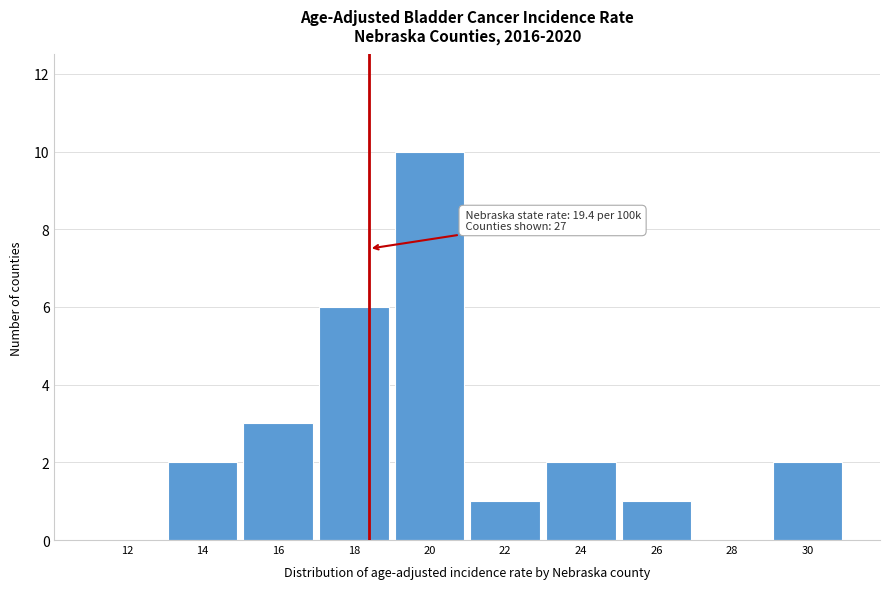

Reading left to right, extract all data points from this chart.

12=0	14=2	16=3	18=6	20=10	22=1	24=2	26=1	28=0	30=2